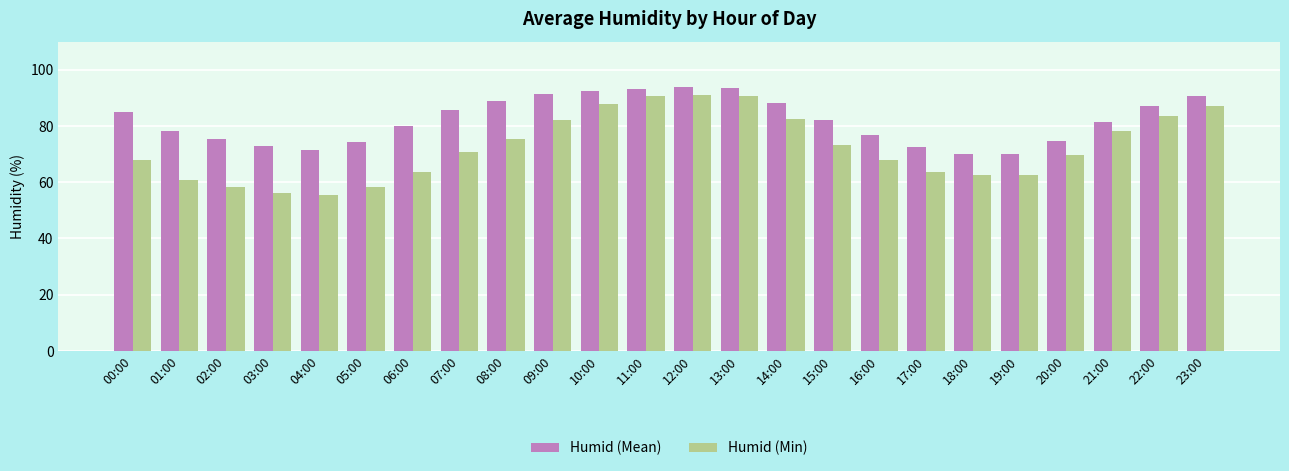

What are all the series names shown in the legend?

Humid (Mean), Humid (Min)